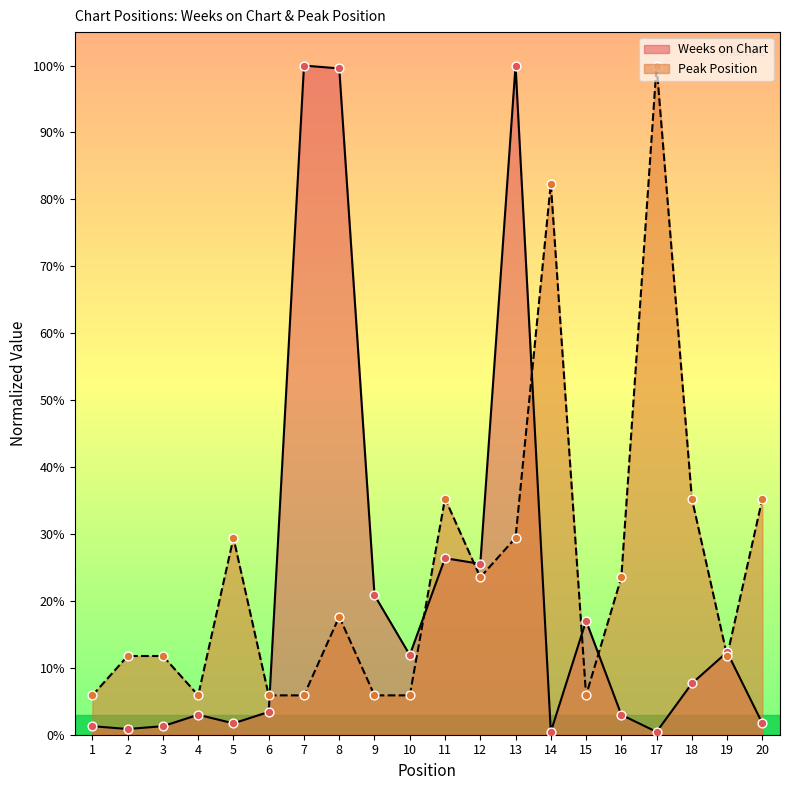

Which series reaches the maximum Y coordinate?

Weeks on Chart